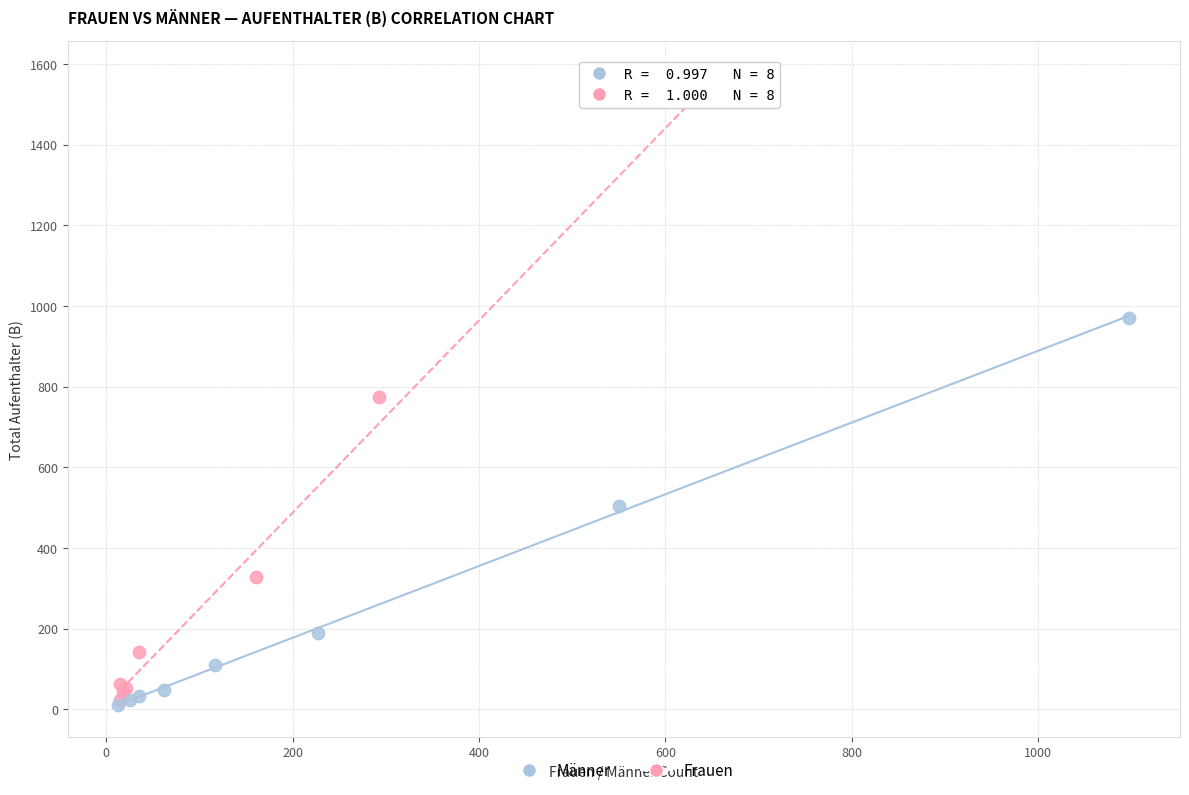

Which series has the widest spread of Y values?

Frauen